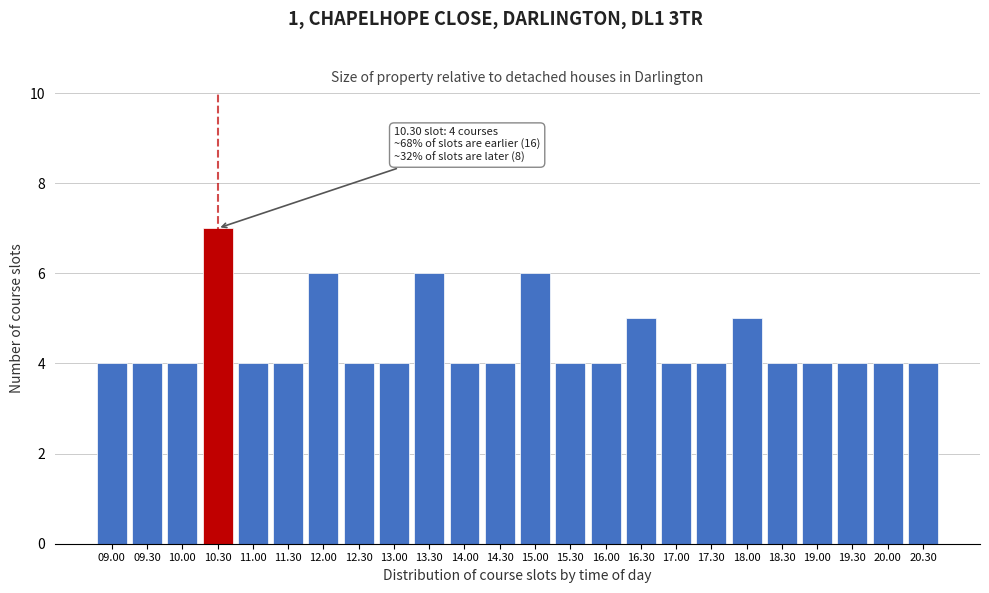

Reading left to right, transcribe all the data shown in this chart.

09.00=4	09.30=4	10.00=4	10.30=7	11.00=4	11.30=4	12.00=6	12.30=4	13.00=4	13.30=6	14.00=4	14.30=4	15.00=6	15.30=4	16.00=4	16.30=5	17.00=4	17.30=4	18.00=5	18.30=4	19.00=4	19.30=4	20.00=4	20.30=4